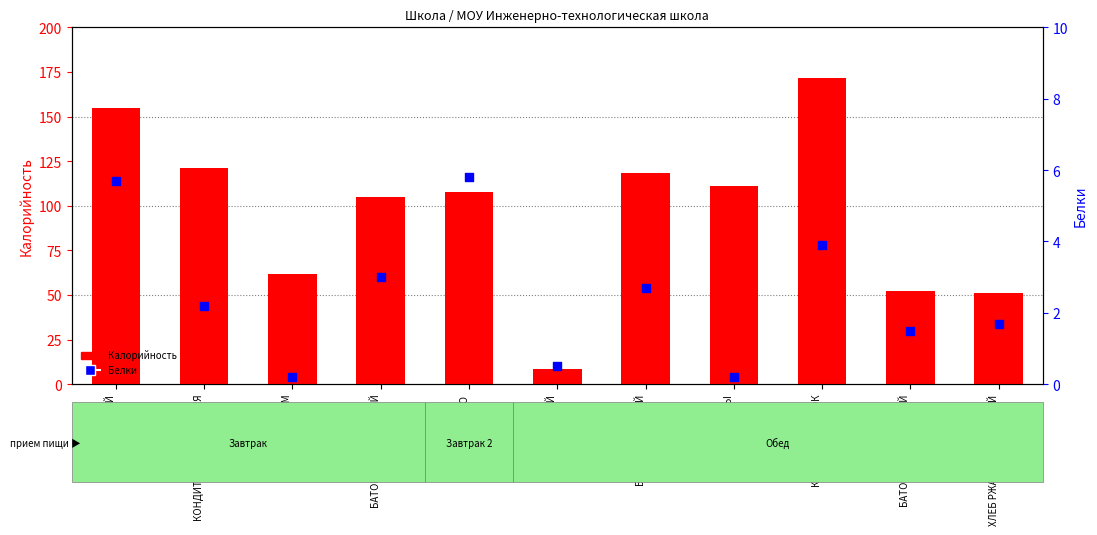

At how many categories does at least one series exceed 41?

10